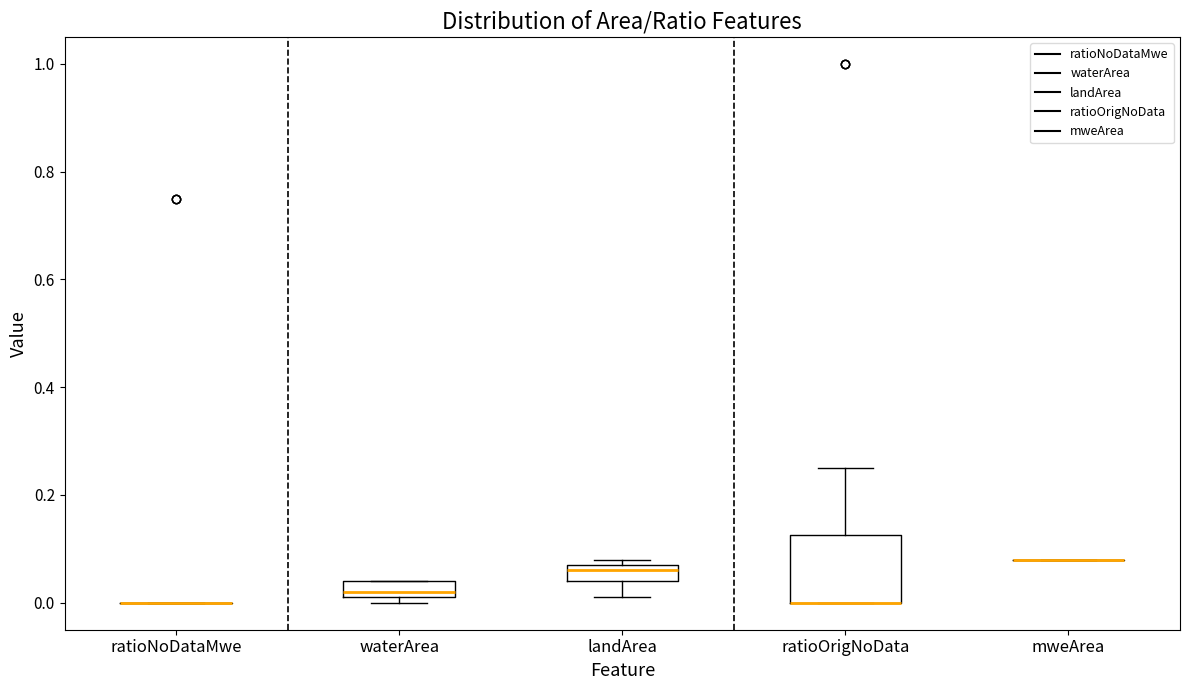

Which box is the tallest, from its lower edge to its upper edge?

ratioOrigNoData